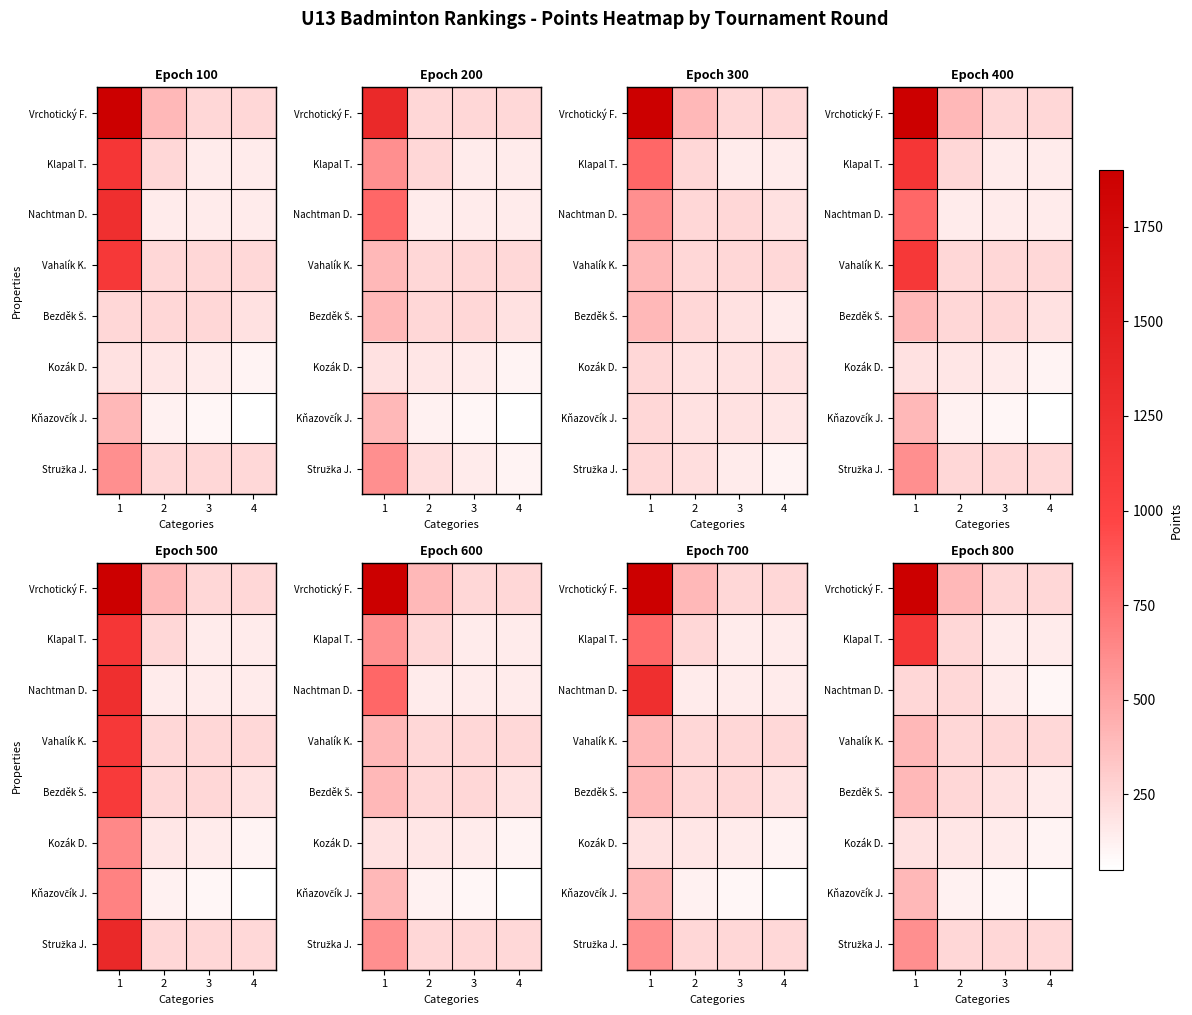

Rank the series by their maximum value, from lowest to highest.

Kozák D., Nachtman D., Vahalík K., Bezděk Š., Kňazovčík J., Stružka J., Klapal T., Vrchotický F.